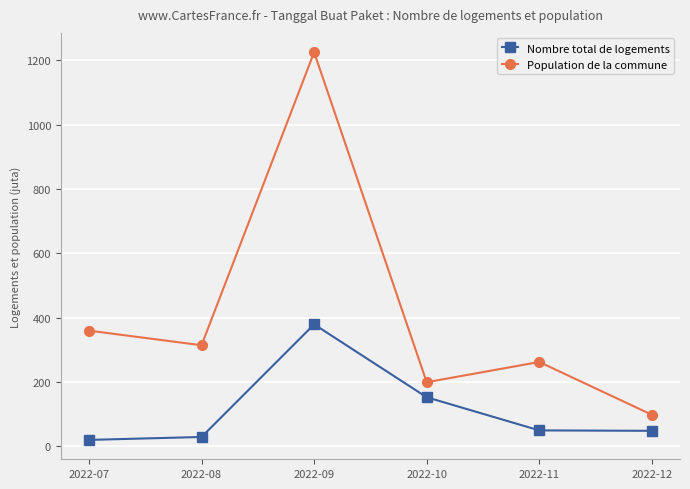

The value of Population de la commune at 2022-09 is 1224.7. True or false?

True